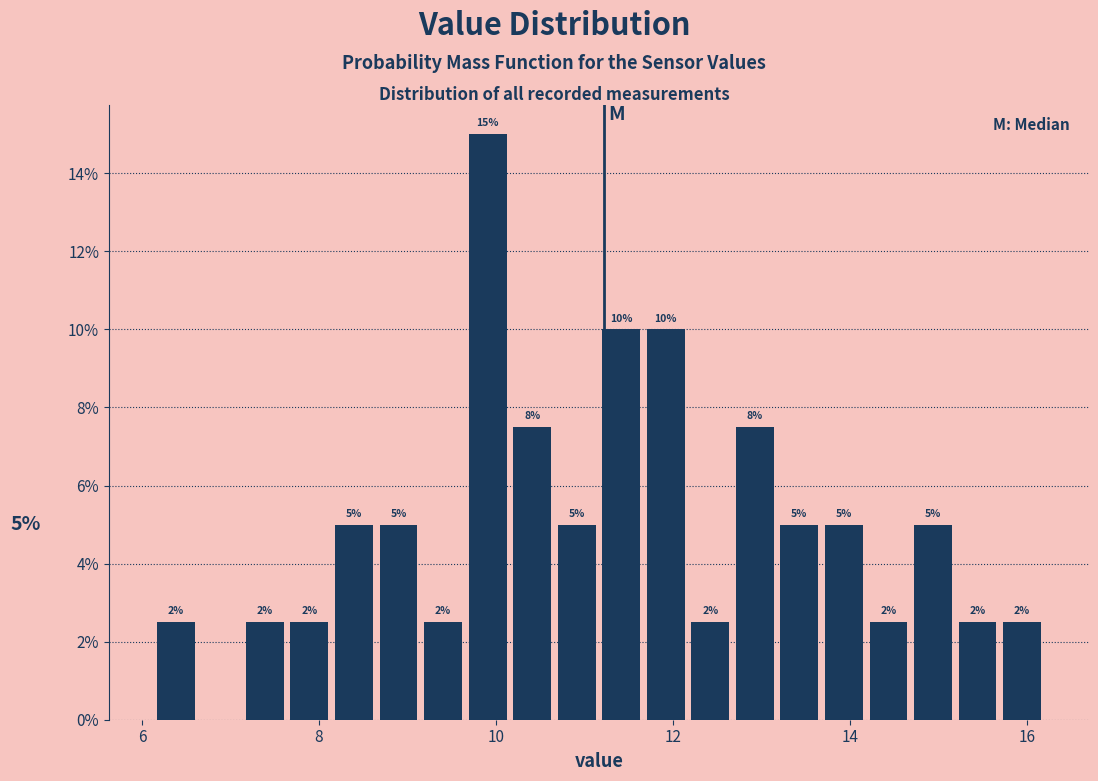

Around what value on the x-axis is the tallest bar? Give the approximate position of its centre, as read against the axis.

10.0